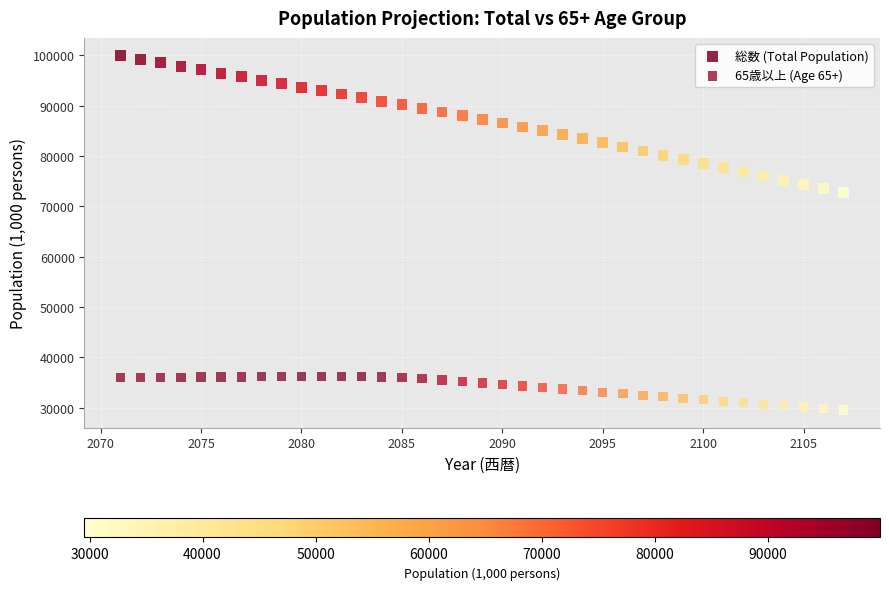

Across all series, what Y value is closest to 64747?

72734.9